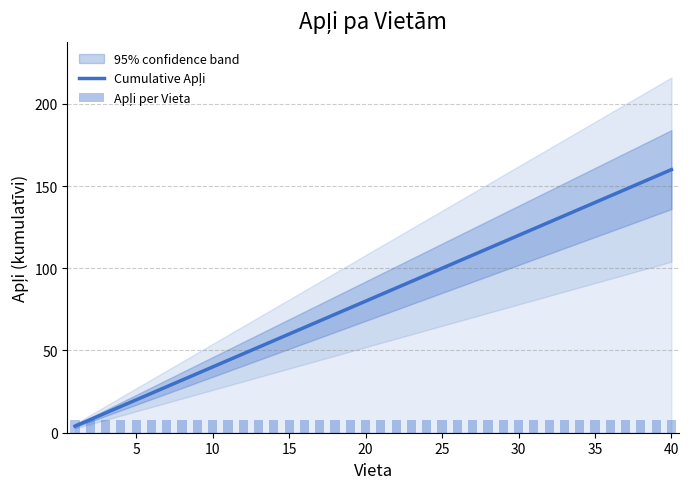

Are the bars grouped side by side (vs. stacked)?

Yes